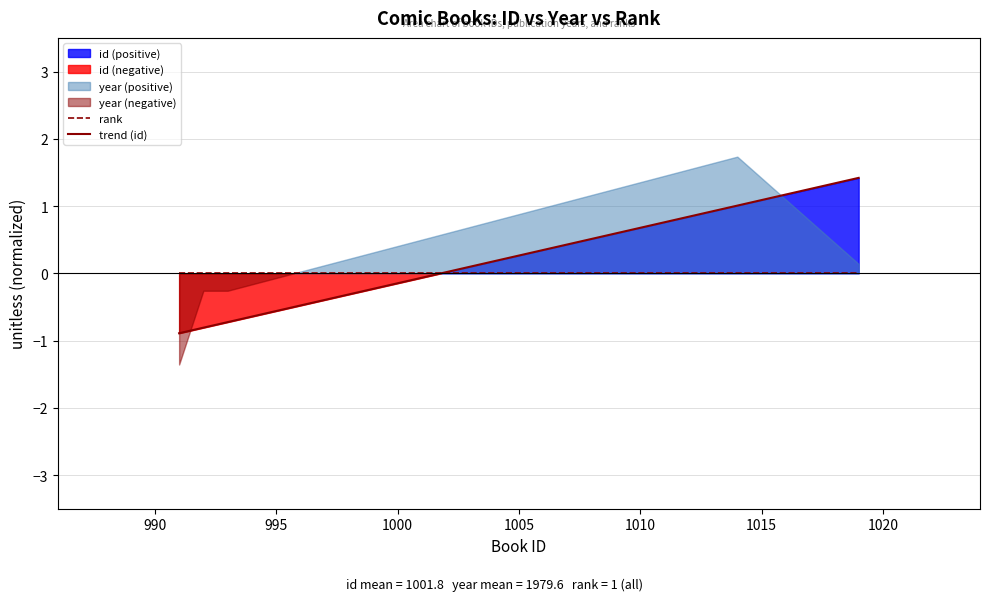

After their last crossing, which series has the higher values: trend (id) or rank?

trend (id)